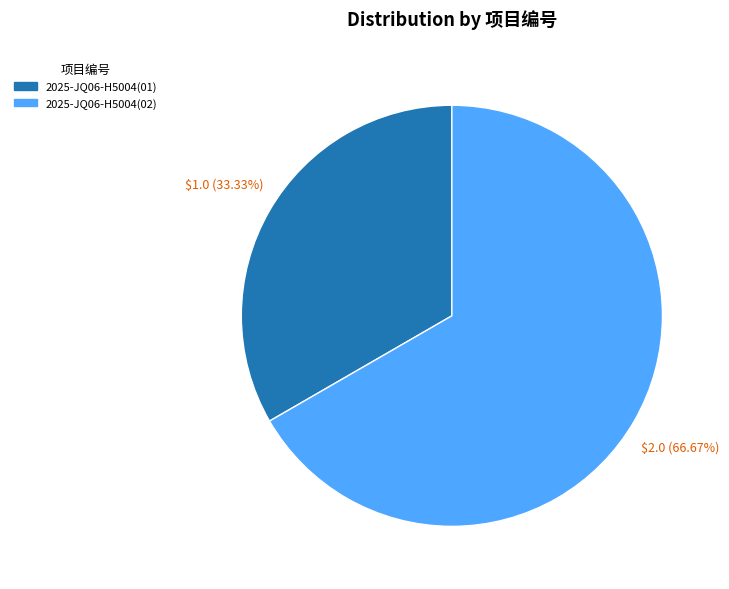

How many segments does this pie chart have?

2